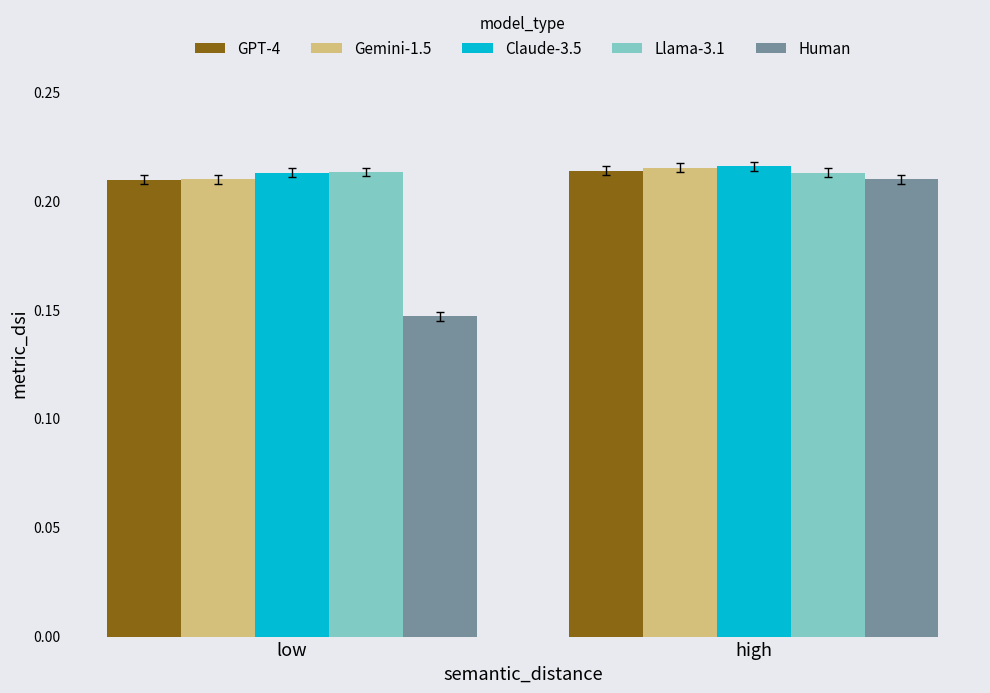

The Gemini-1.5 series shows 0.3 at low. True or false?

False